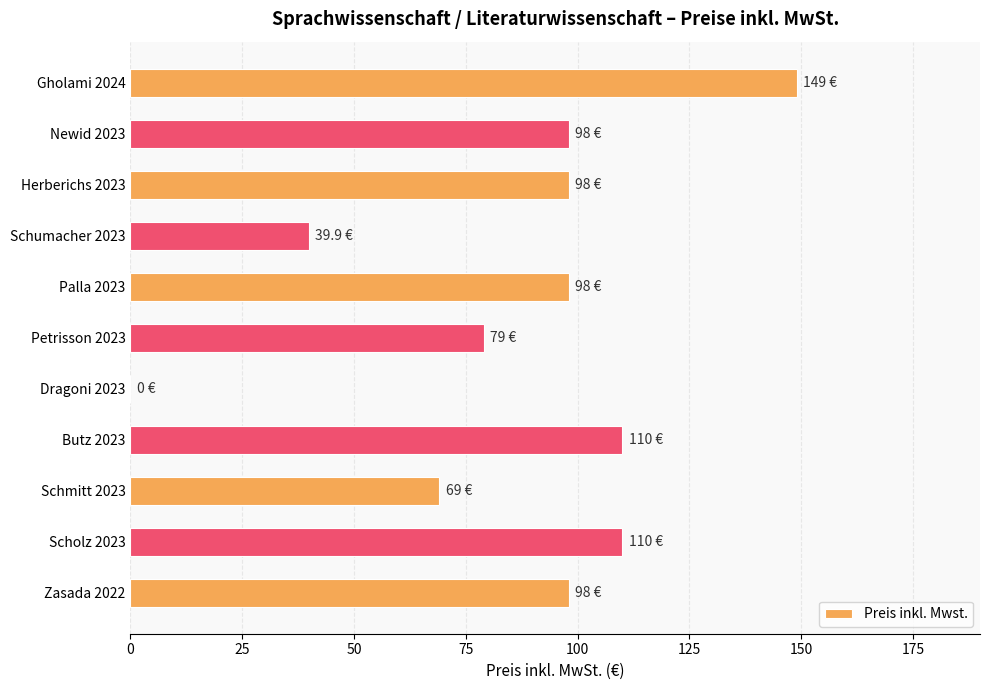

Reading bottom to top, what are all the values shown in this chart?

Zasada 2022=98.0	Scholz 2023=110.0	Schmitt 2023=69.0	Butz 2023=110.0	Dragoni 2023=0.0	Petrisson 2023=79.0	Palla 2023=98.0	Schumacher 2023=39.9	Herberichs 2023=98.0	Newid 2023=98.0	Gholami 2024=149.0